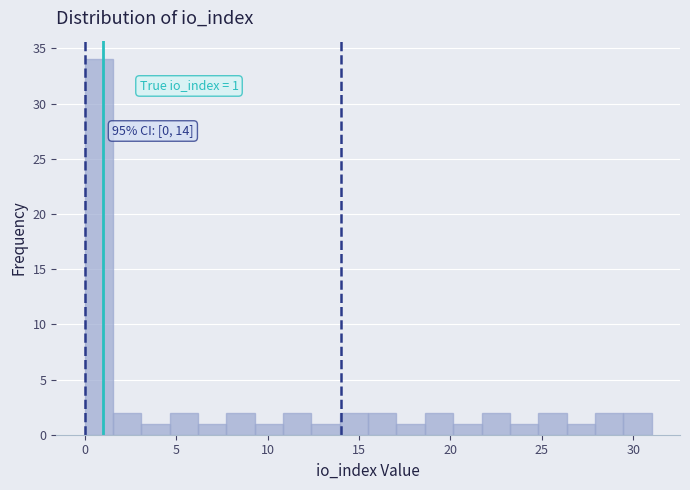

Around what value on the x-axis is the tallest bar? Give the approximate position of its centre, as read against the axis.

1.0